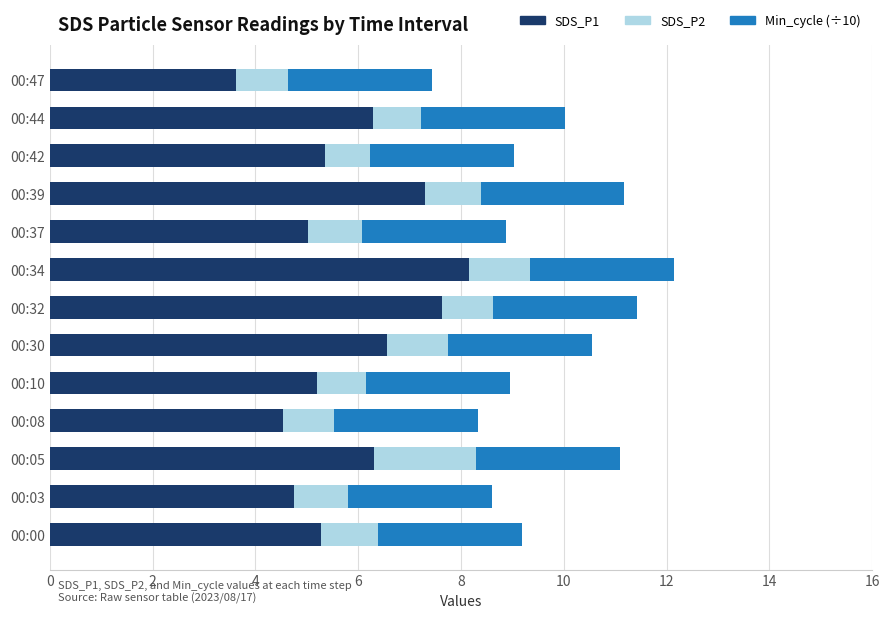

What are all the series names shown in the legend?

SDS_P1, SDS_P2, Min_cycle (÷10)